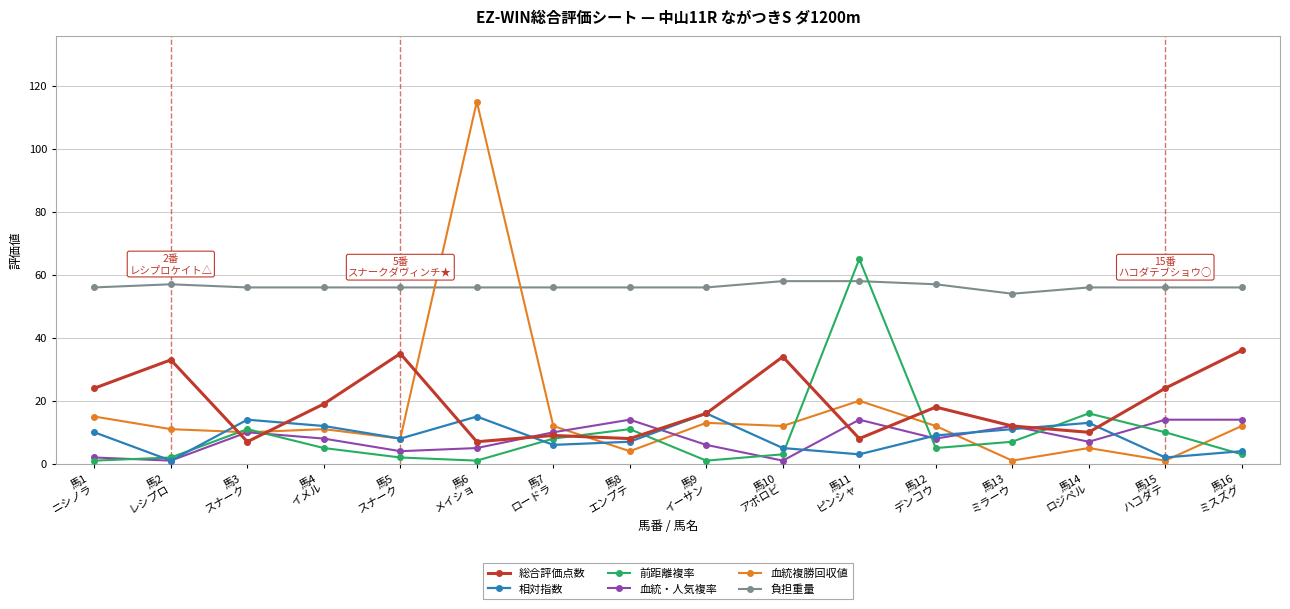

Is it true that 前距離複率 equals 7 at 馬13
ミラーウ?

True